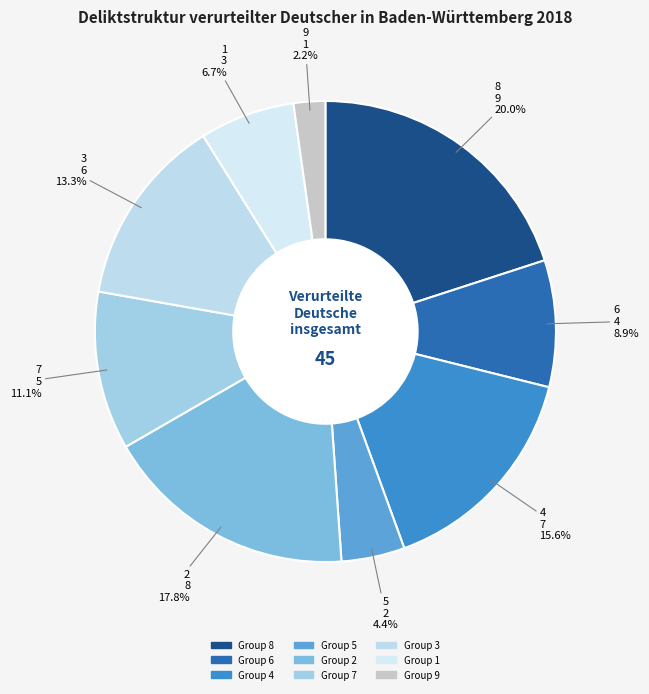

How many slices are in this pie chart?

9